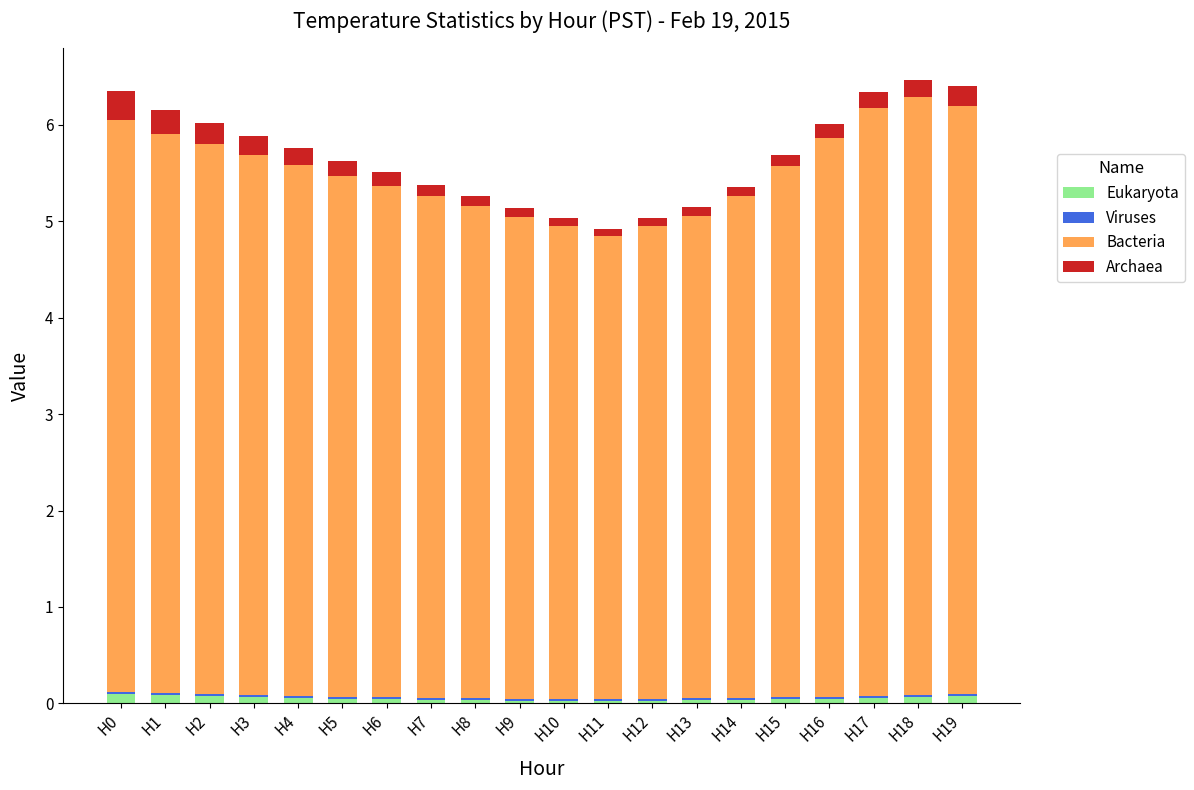

The value of Eukaryota at H12 is 0.0. True or false?

True